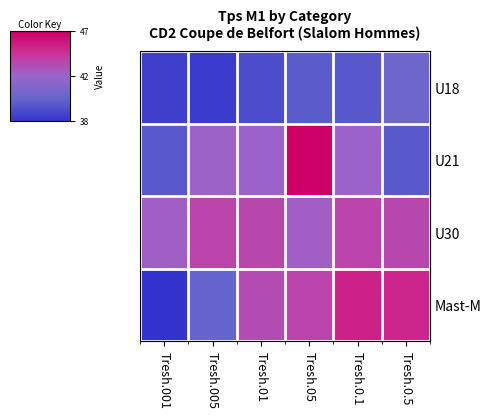

What is the difference between the highest and lowest values at Tresh.005?

5.6